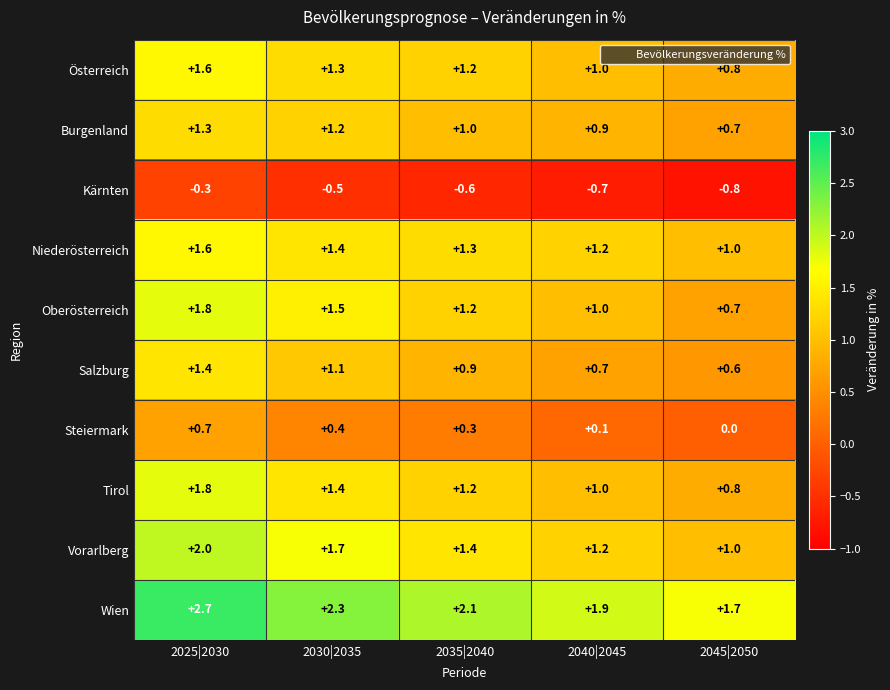

What is the difference between the maximum and minimum values in the Kärnten series?

0.5